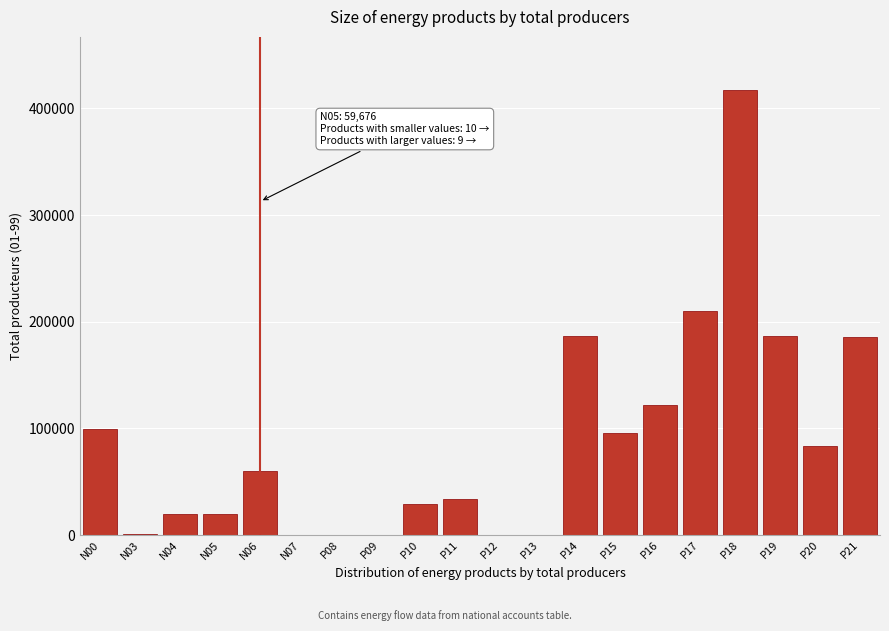

What is the maximum value shown in the chart?

416941.3